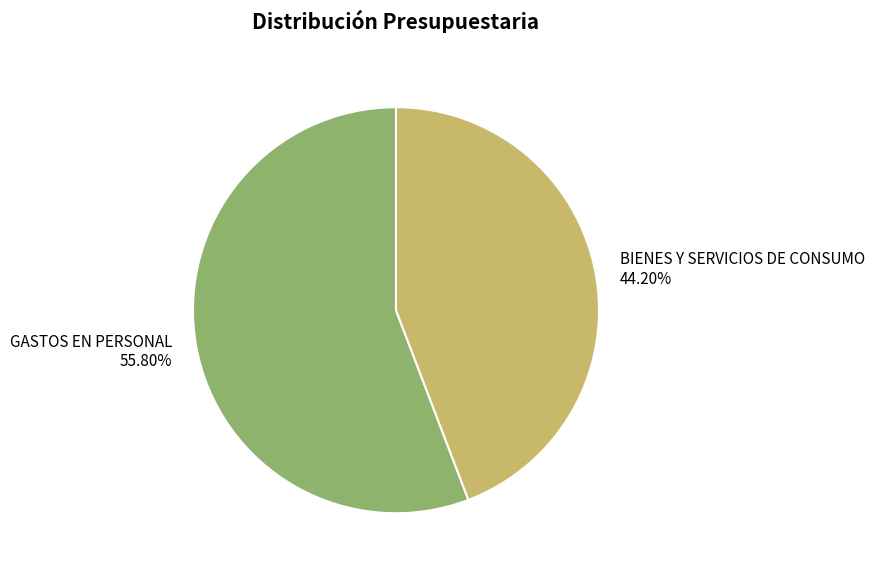

Rank the categories by value from lowest to highest.

BIENES Y SERVICIOS DE CONSUMO, GASTOS EN PERSONAL